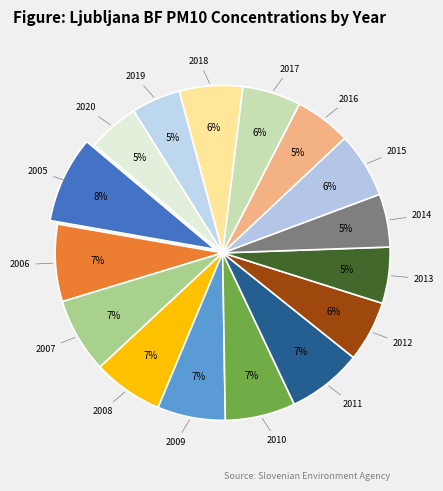

To the nearest percent, what is the average slice percentage?

6%